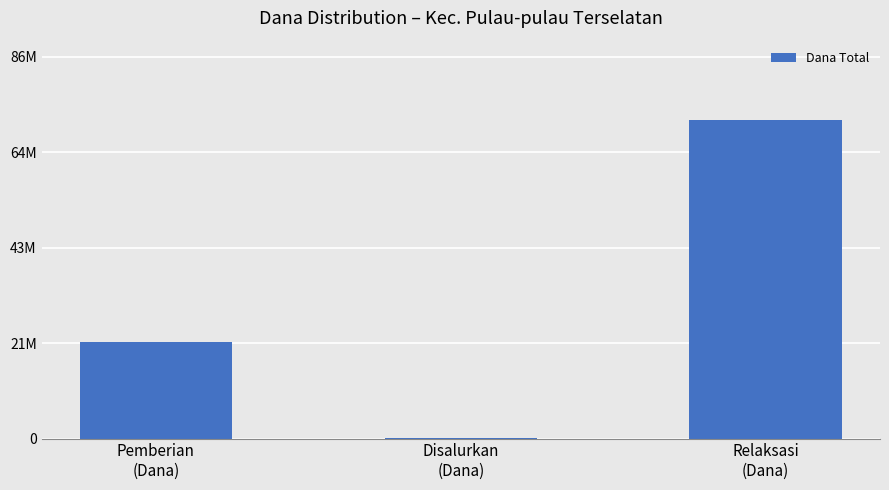

Reading right to left, what are all the values shown in this chart?

71775000	116100	21825000